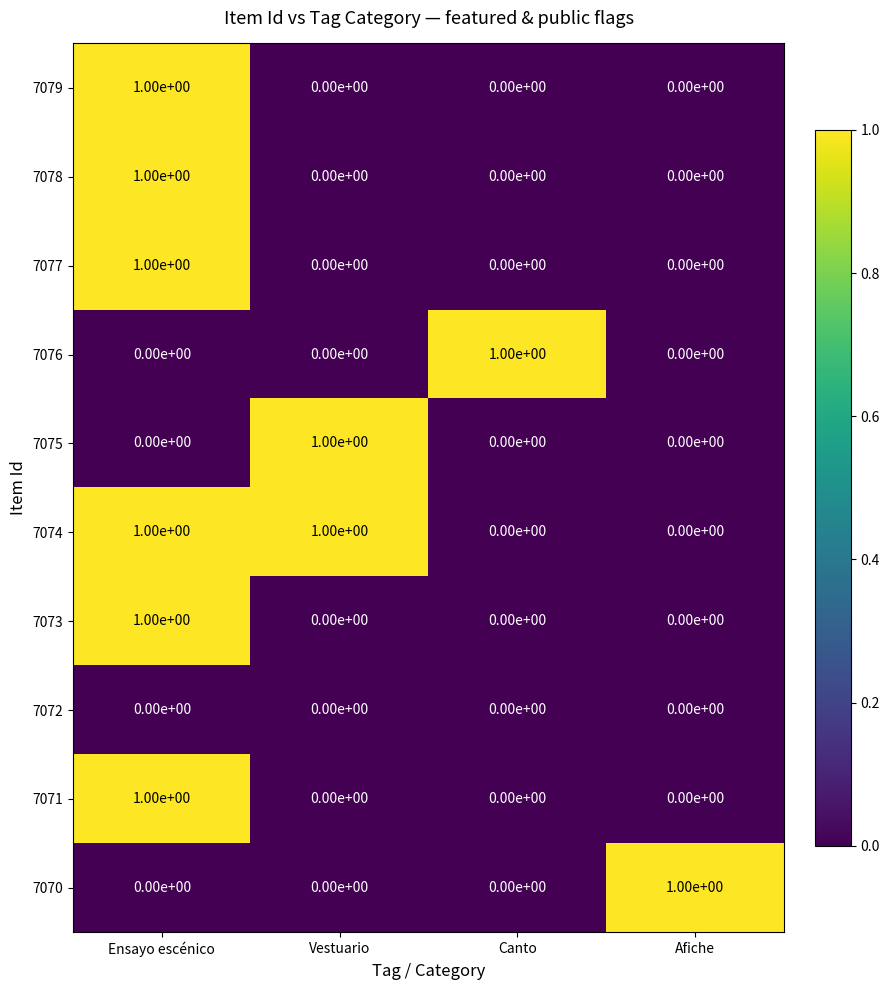

At how many categories does at least one series exceed 0?

4